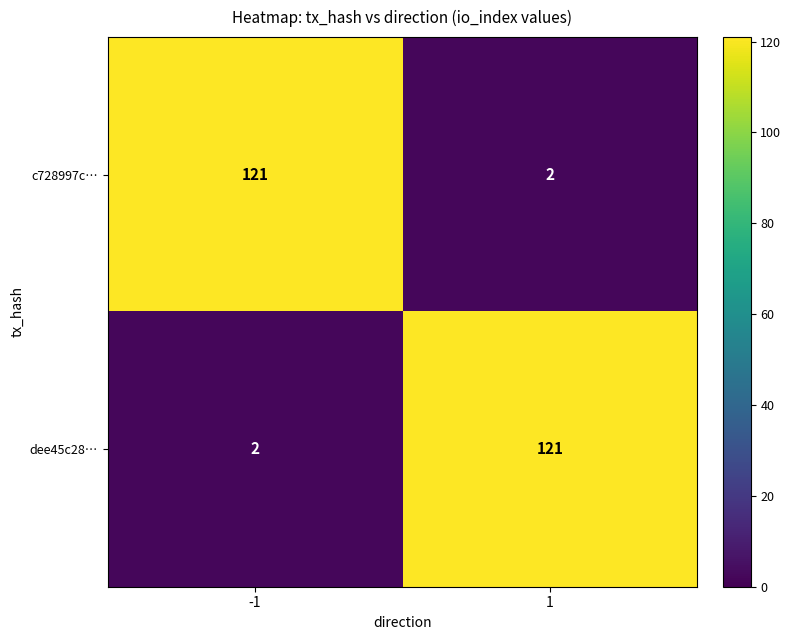

What is the total value across all series at -1?

123